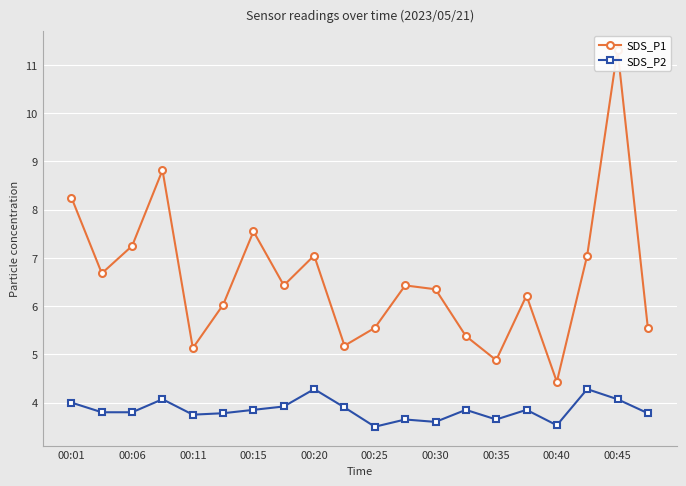

What is the maximum value for SDS_P2?

4.3